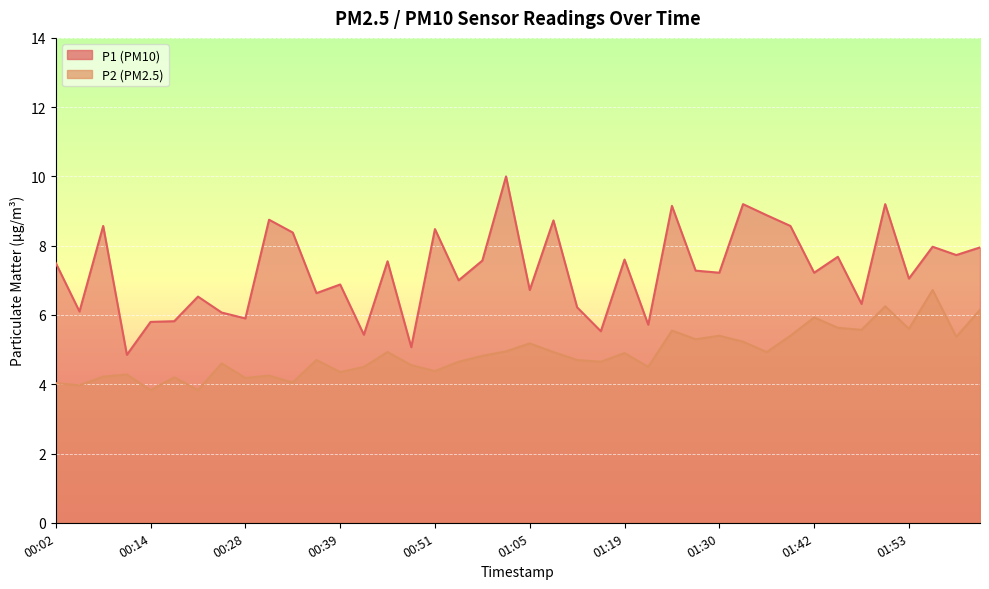

What is the value of the P1 point at the 37th from the left?

7.0